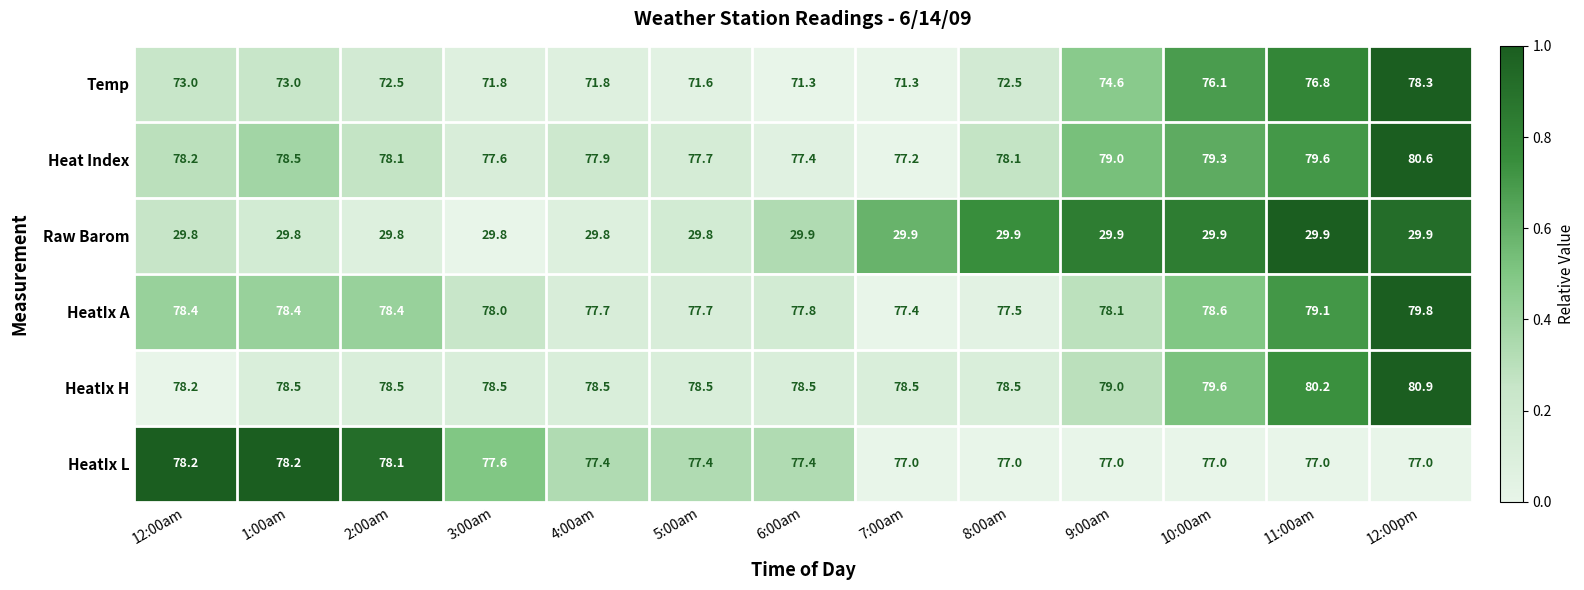

What is the sum of the HeatIx A values at 2:00am and 11:00am?

157.5